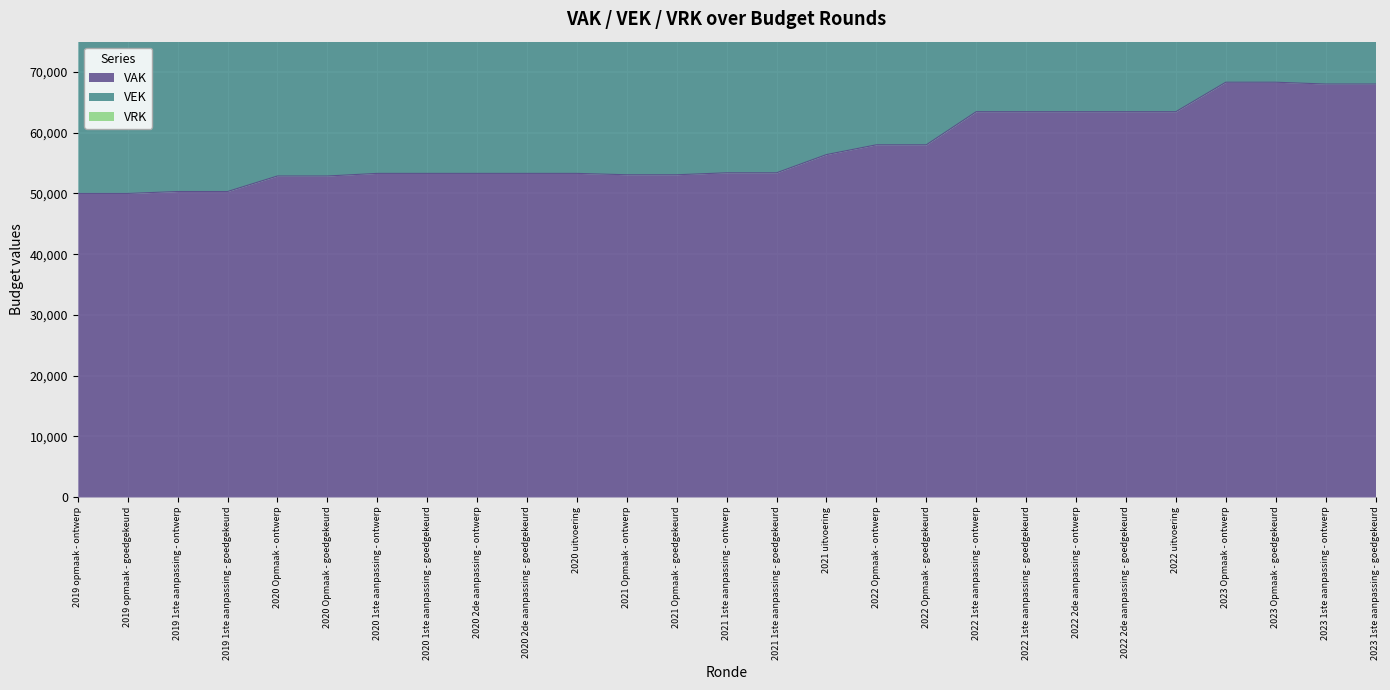

What is the greatest value displayed?

131240